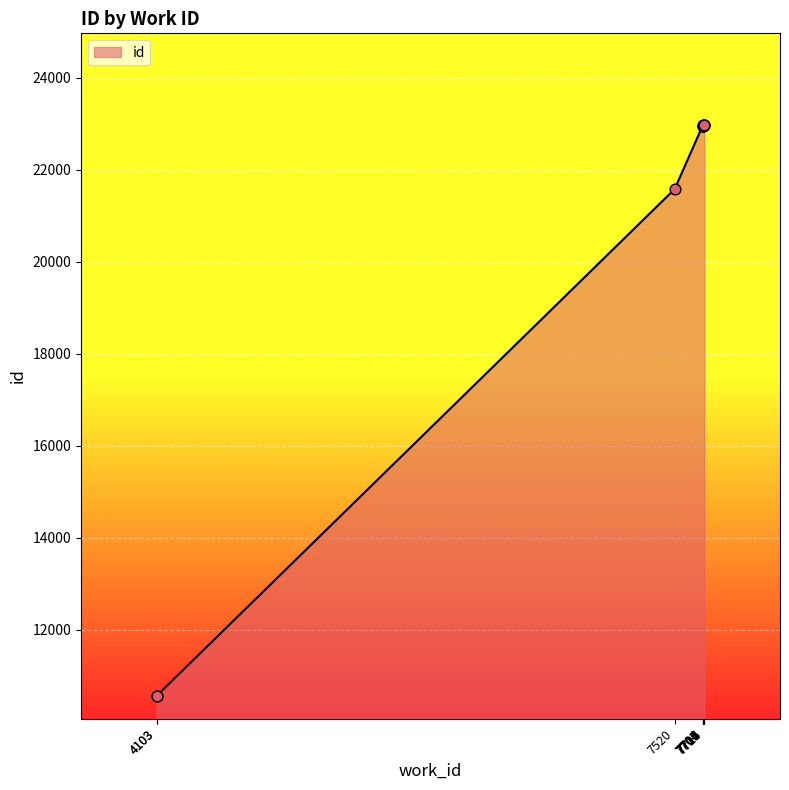

What is the change in value from 7520 to 7709?

+1382